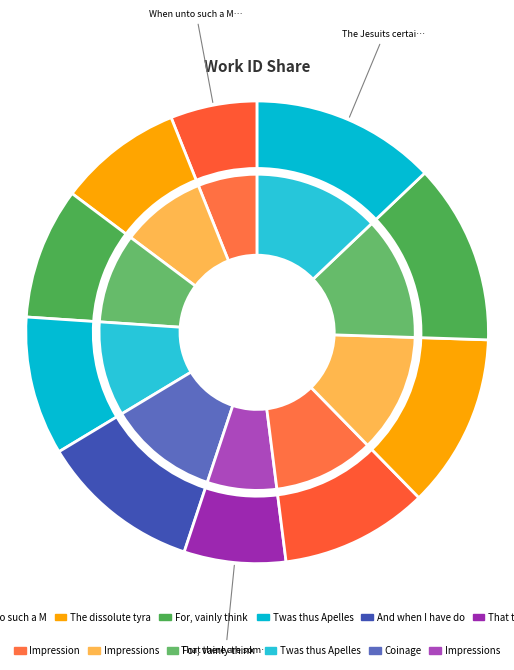

How many slices are in this pie chart?

10